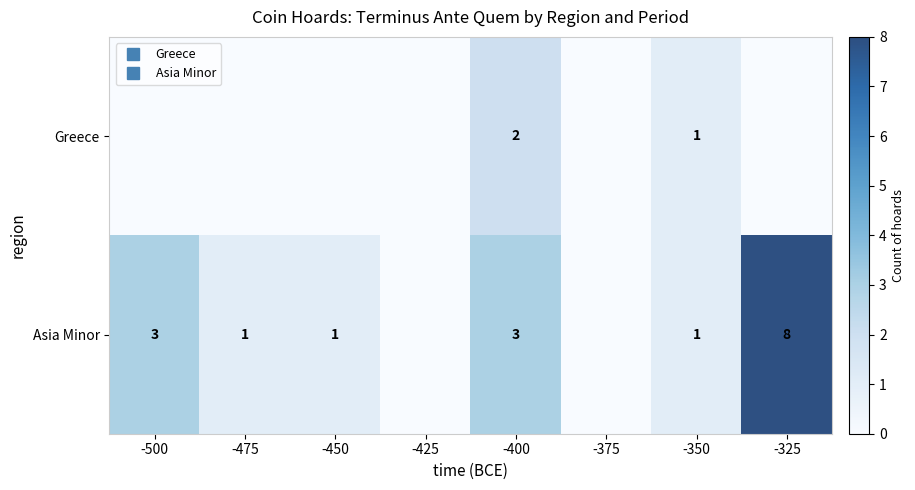

Is the value of Greece at -475 greater than the value of Asia Minor at -325?

No